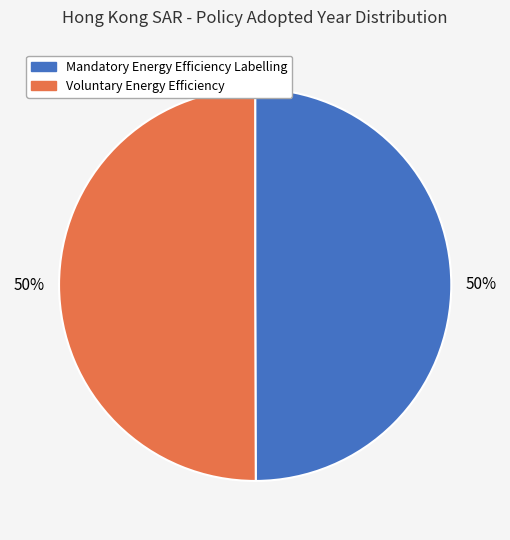

To the nearest percent, what is the average slice percentage?

50%